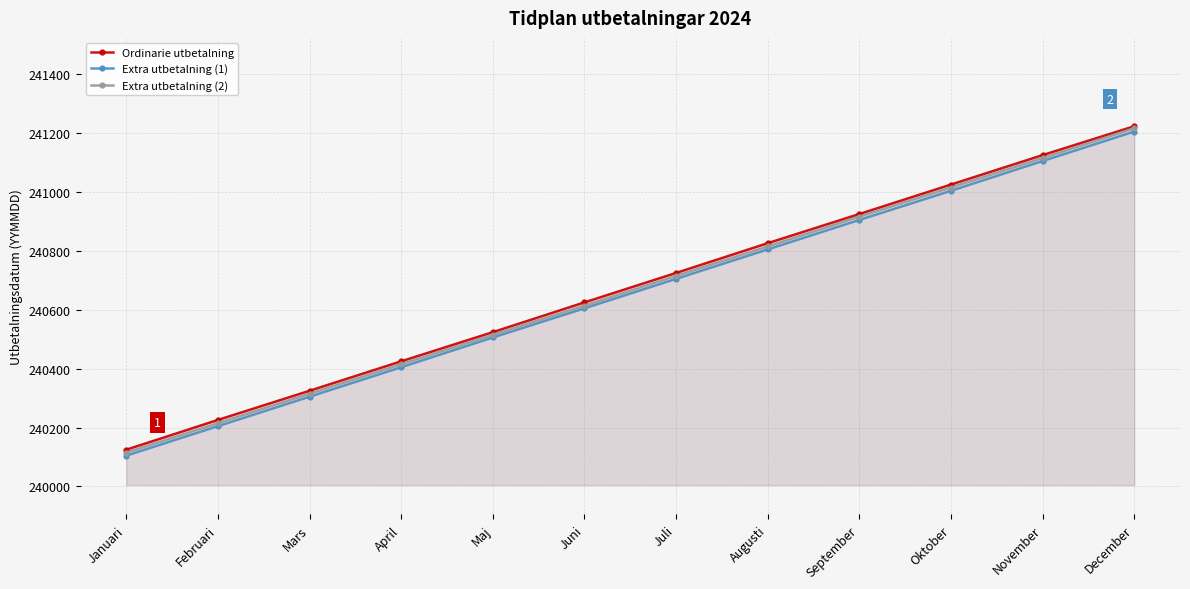

True or false: Extra utbetalning (2) has more than 2 points higher than both neighbors.

False